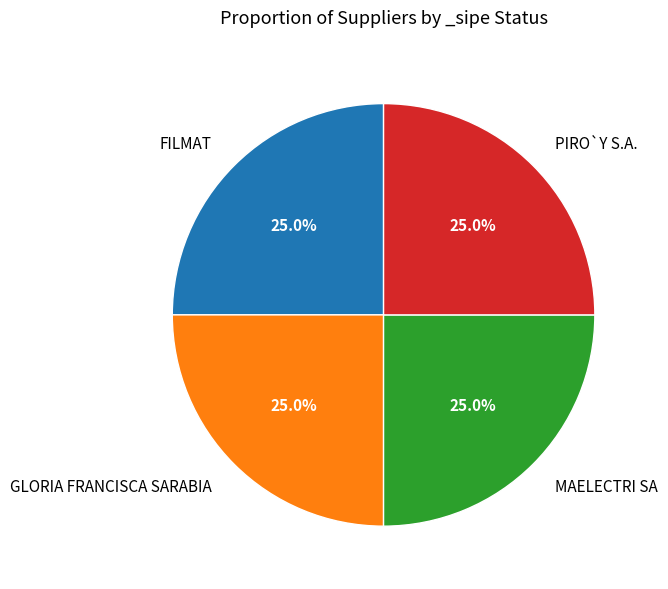

To the nearest percent, what is the average slice percentage?

25%